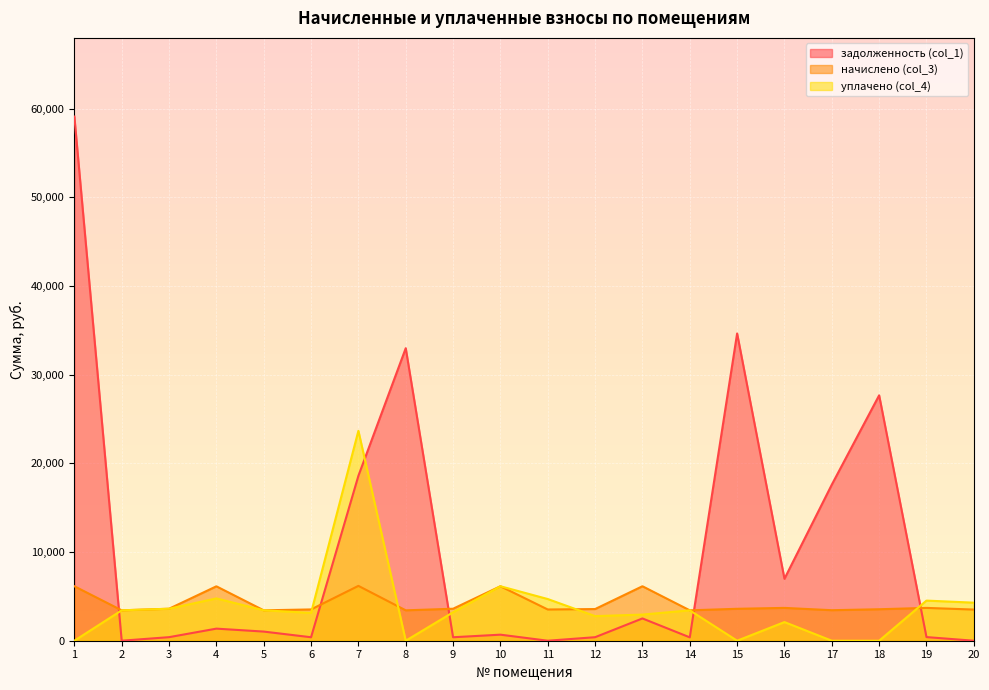

What are all the series names shown in the legend?

задолженность (col_1), начислено (col_3), уплачено (col_4)